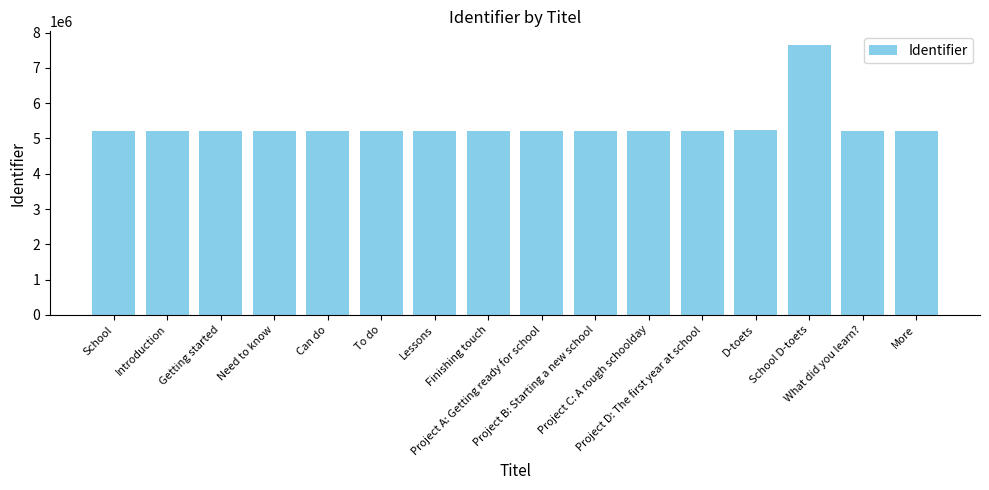

What is the label of the 1st bar from the left?

School